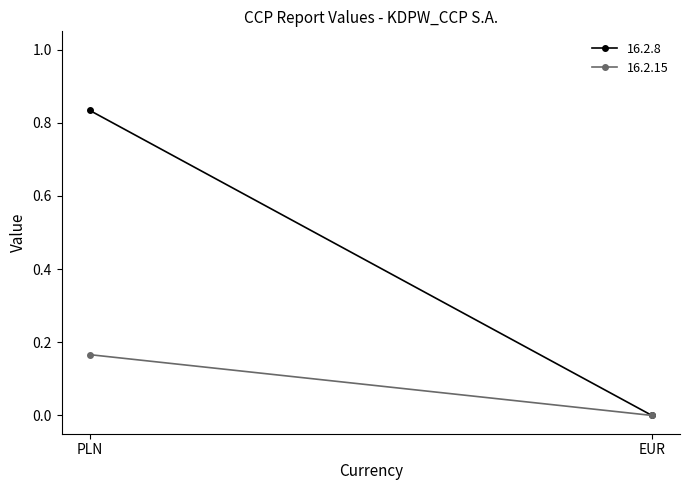

Count the number of data series in this chart.

2